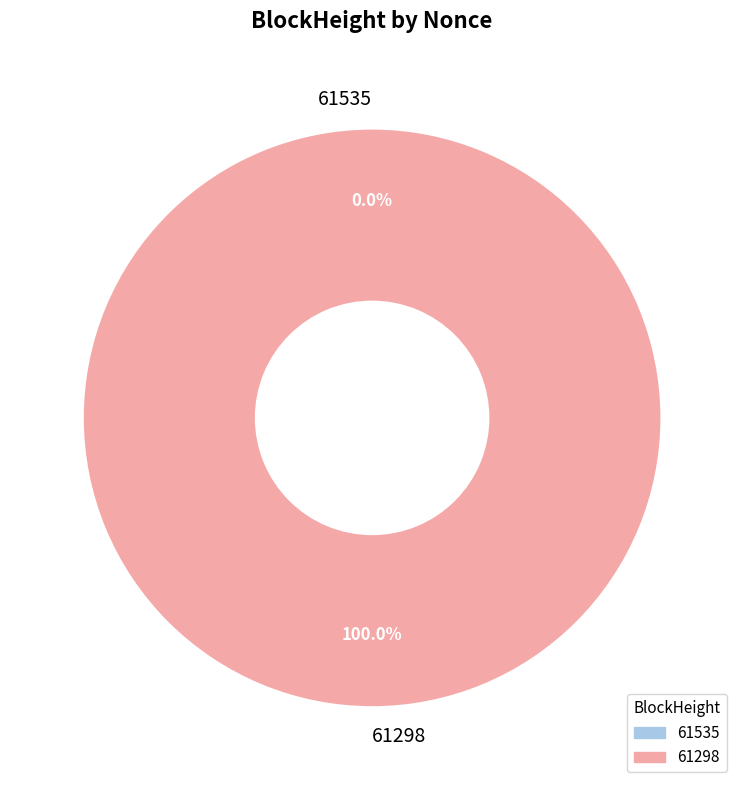

How much of the chart is everything except 61535?

100.0%